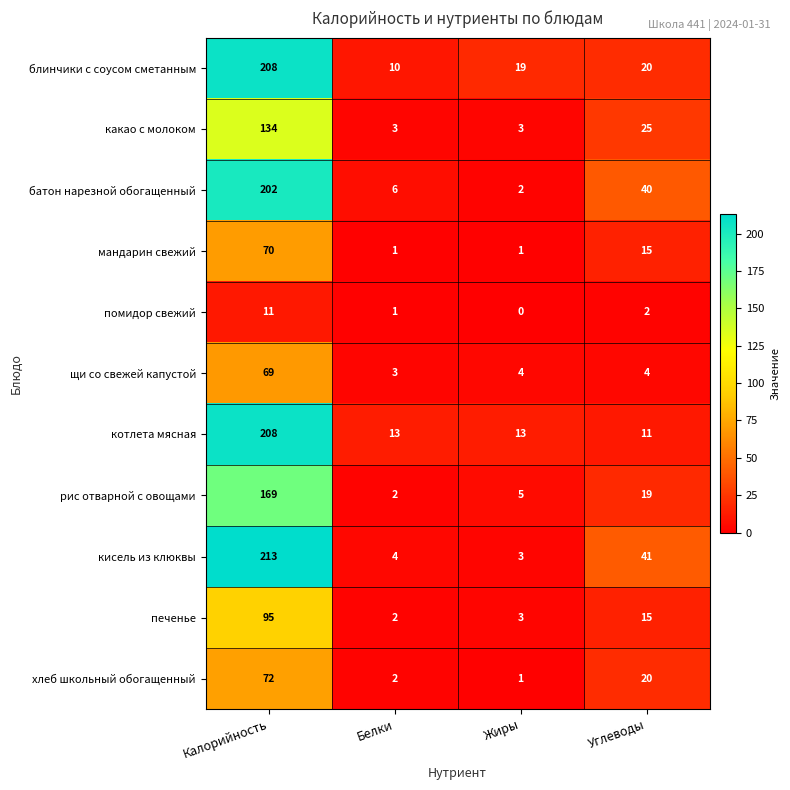

What is the average value of the мандарин свежий series?

22